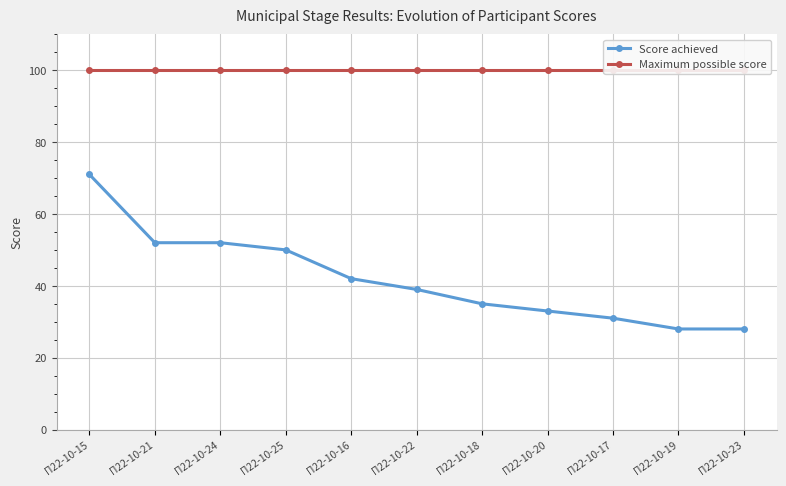

True or false: Maximum possible score and Score achieved intersect in this chart.

False